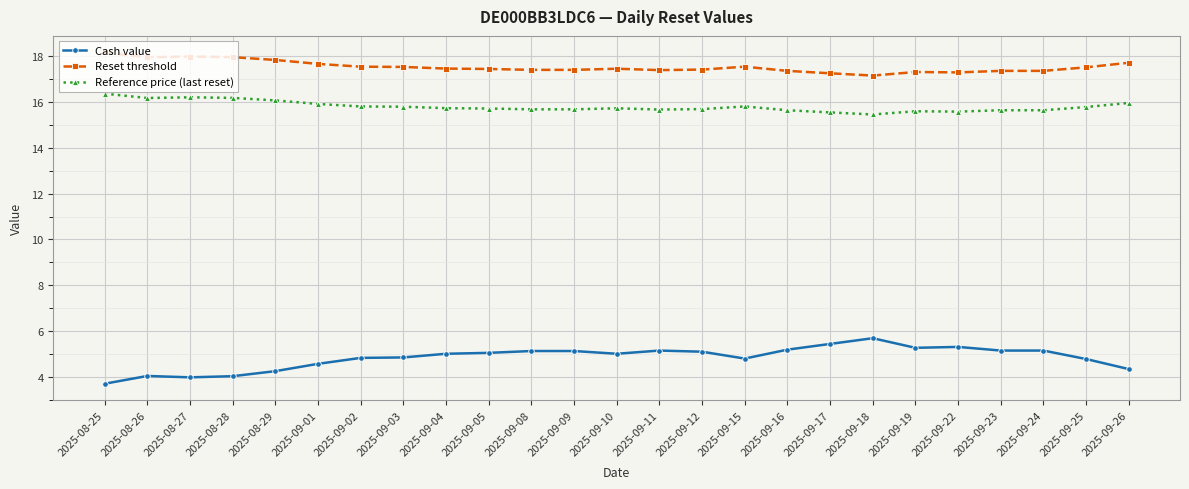

At 2025-09-09, list the series in order from largest to smallest.

Reset threshold, Reference price (last reset), Cash value